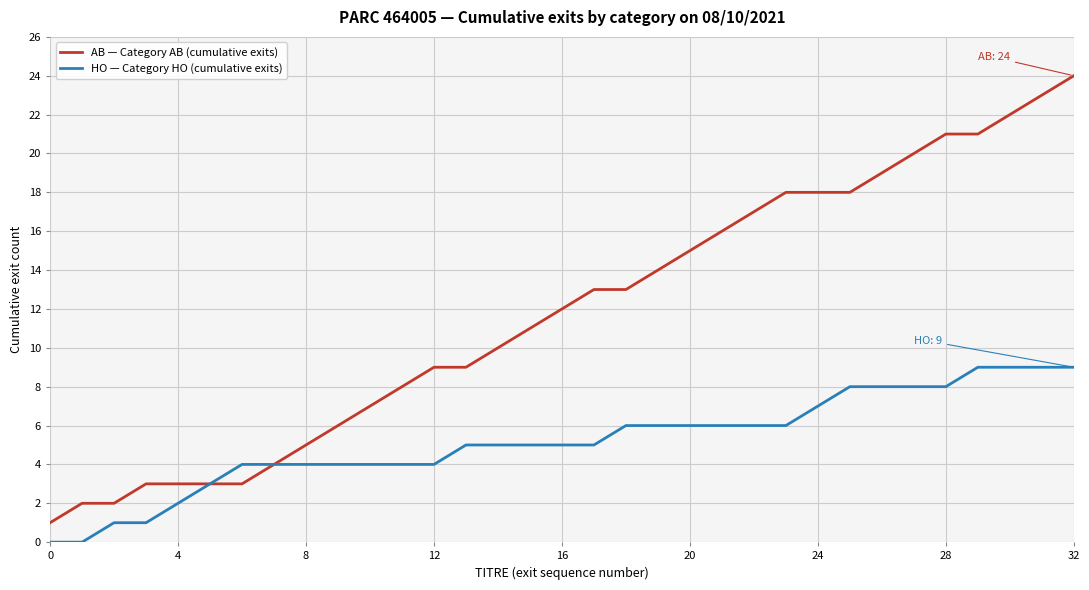

Which series has the largest range (max minus min)?

AB — Category AB (cumulative exits)